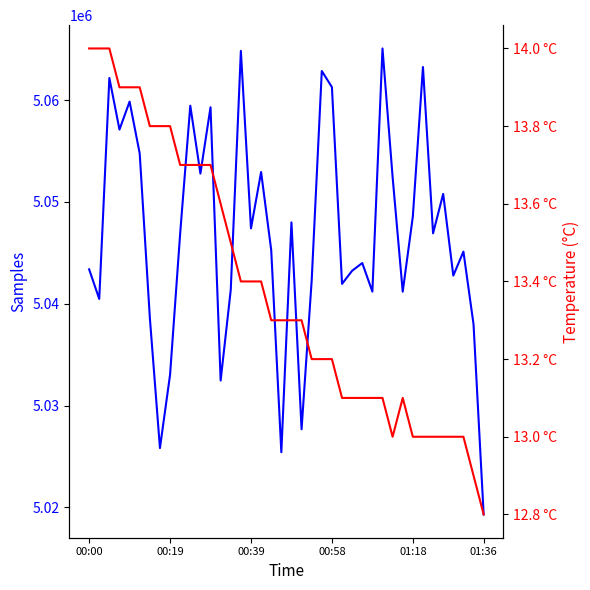

True or false: Temperature and Samples intersect in this chart.

False